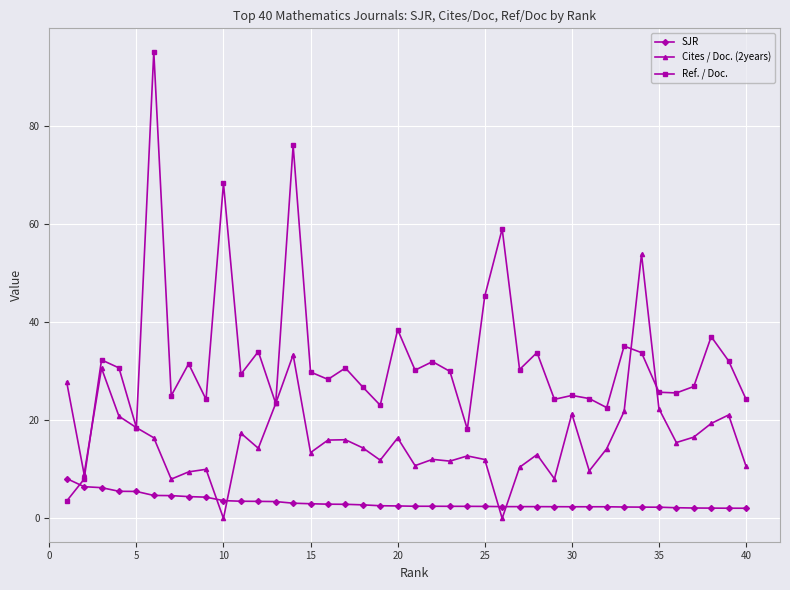

Which series has the widest spread of values?

Ref. / Doc.